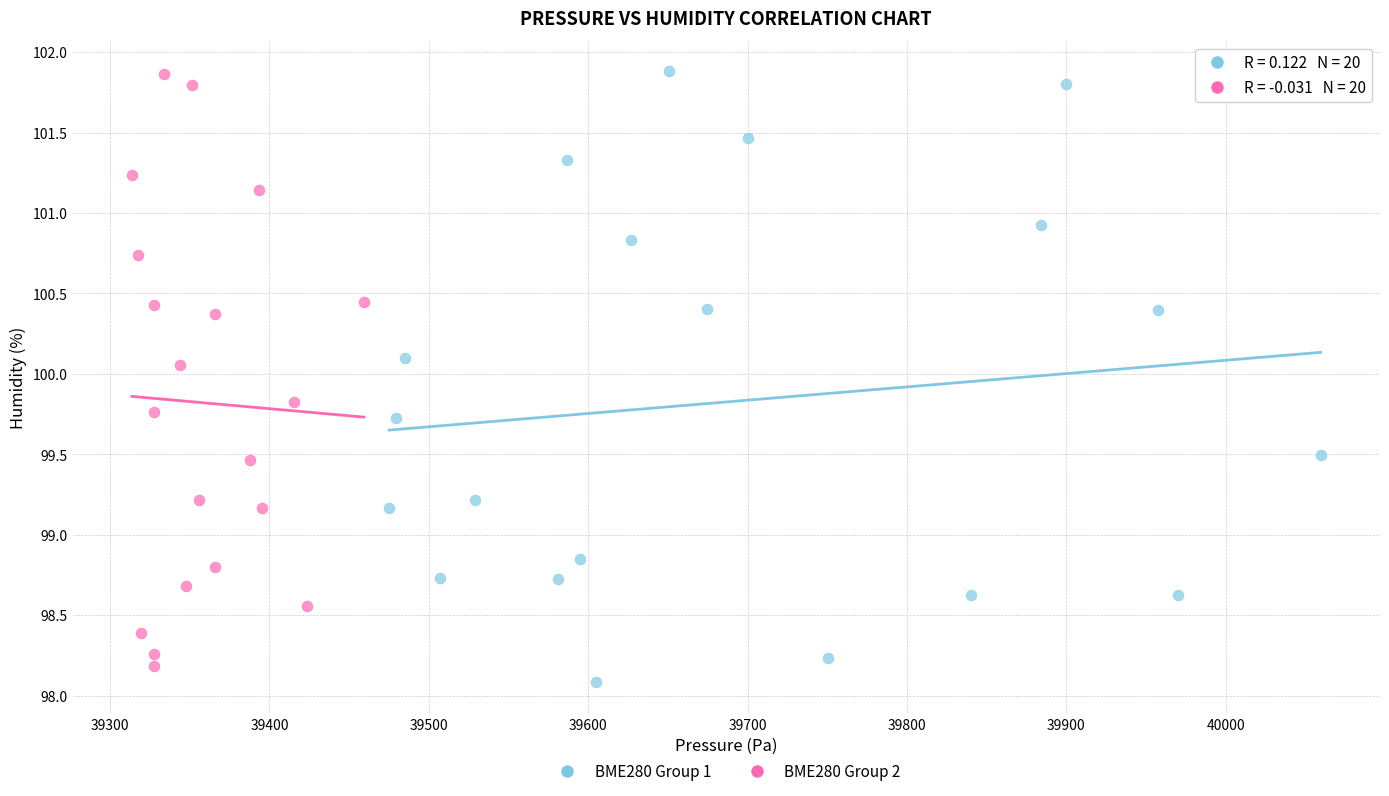

What are all the series names shown in the legend?

BME280 Group 1, BME280 Group 2